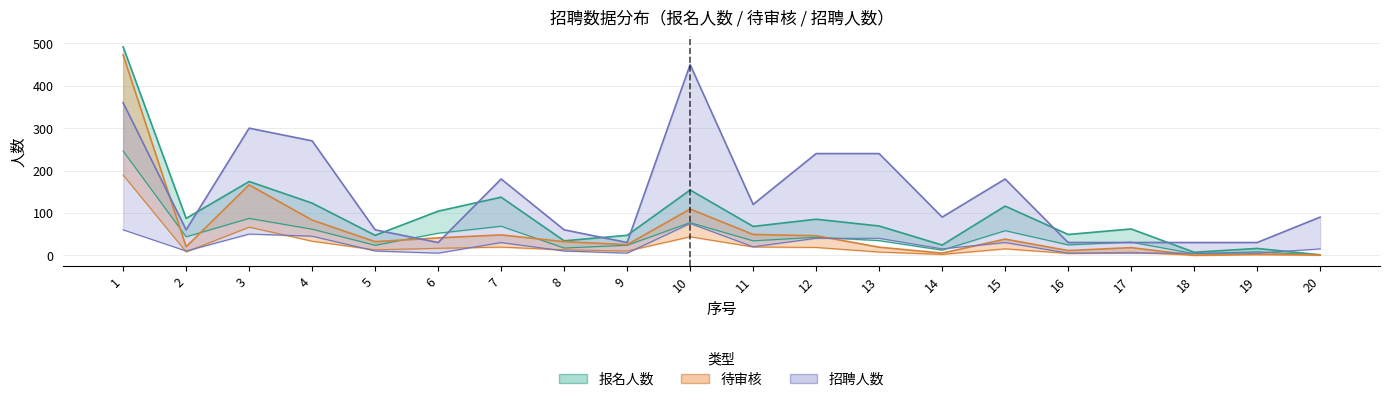

Where is the first local maximum for 待审核?

3